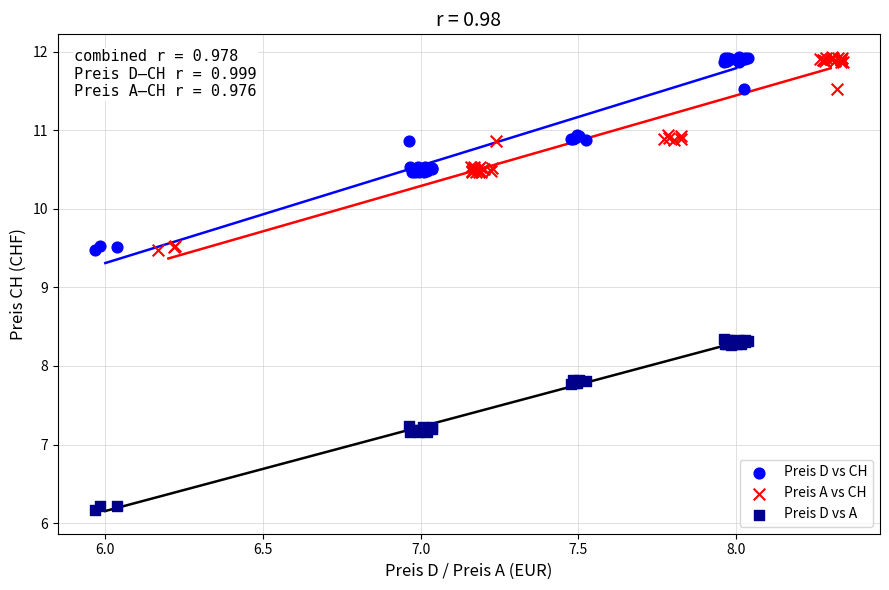

Which series reaches the minimum Y coordinate?

Preis D vs A